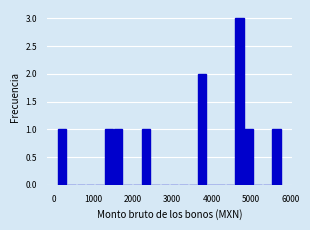

Around what value on the x-axis is the tallest bar? Give the approximate position of its centre, as read against the axis.

4700